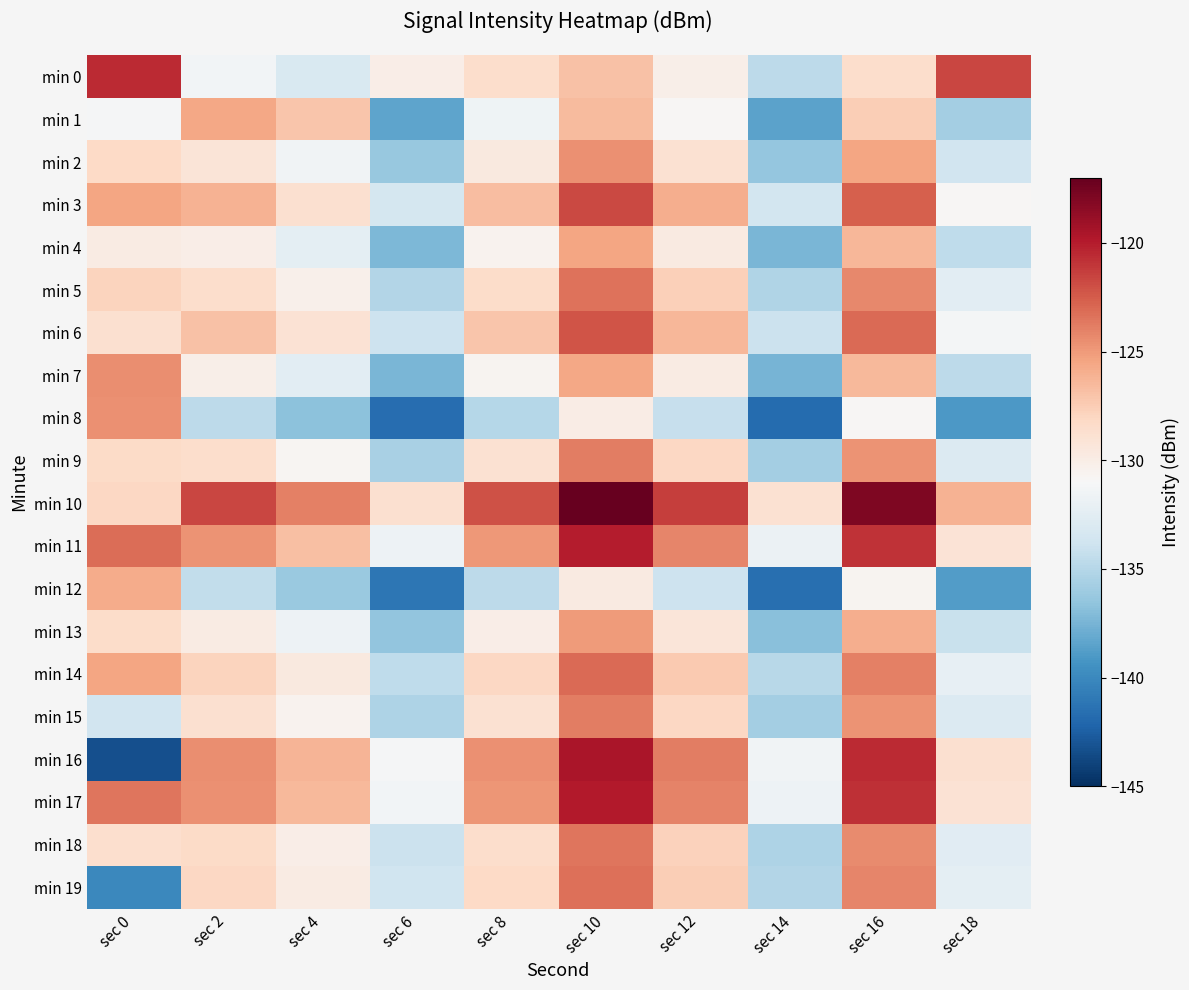

Reading left to right, list all the values displayed in this chart.

min 0: sec 0=-120.6	sec 2=-131.4	sec 4=-133.1	sec 6=-130.0	sec 8=-128.5	sec 10=-126.9	sec 12=-130.1	sec 14=-134.7	sec 16=-128.5	sec 18=-121.6
min 1: sec 0=-131.1	sec 2=-125.5	sec 4=-127.2	sec 6=-138.4	sec 8=-131.6	sec 10=-126.6	sec 12=-130.9	sec 14=-138.5	sec 16=-127.5	sec 18=-135.7
min 2: sec 0=-128.2	sec 2=-129.2	sec 4=-131.5	sec 6=-136.3	sec 8=-129.6	sec 10=-124.6	sec 12=-128.9	sec 14=-136.5	sec 16=-125.5	sec 18=-133.7
min 3: sec 0=-125.4	sec 2=-126.1	sec 4=-128.8	sec 6=-133.5	sec 8=-126.7	sec 10=-121.7	sec 12=-126.0	sec 14=-133.6	sec 16=-122.6	sec 18=-130.8
min 4: sec 0=-129.9	sec 2=-130.0	sec 4=-132.3	sec 6=-137.2	sec 8=-130.5	sec 10=-125.5	sec 12=-129.8	sec 14=-137.4	sec 16=-126.4	sec 18=-134.6
min 5: sec 0=-127.9	sec 2=-128.5	sec 4=-130.2	sec 6=-135.1	sec 8=-128.4	sec 10=-123.4	sec 12=-127.7	sec 14=-135.3	sec 16=-124.3	sec 18=-132.5
min 6: sec 0=-128.8	sec 2=-126.9	sec 4=-129.0	sec 6=-133.9	sec 8=-127.2	sec 10=-122.2	sec 12=-126.4	sec 14=-134.0	sec 16=-123.1	sec 18=-131.3
min 7: sec 0=-124.4	sec 2=-130.1	sec 4=-132.5	sec 6=-137.3	sec 8=-130.6	sec 10=-125.6	sec 12=-129.9	sec 14=-137.5	sec 16=-126.5	sec 18=-134.7
min 8: sec 0=-124.7	sec 2=-134.7	sec 4=-136.8	sec 6=-141.7	sec 8=-135.0	sec 10=-130.0	sec 12=-134.2	sec 14=-141.8	sec 16=-130.9	sec 18=-139.1
min 9: sec 0=-128.4	sec 2=-128.5	sec 4=-130.7	sec 6=-135.6	sec 8=-128.9	sec 10=-123.9	sec 12=-128.1	sec 14=-135.7	sec 16=-124.8	sec 18=-133.0
min 10: sec 0=-128.1	sec 2=-121.6	sec 4=-123.9	sec 6=-128.8	sec 8=-122.1	sec 10=-117.1	sec 12=-121.3	sec 14=-128.9	sec 16=-118.0	sec 18=-126.2
min 11: sec 0=-123.2	sec 2=-124.7	sec 4=-126.8	sec 6=-131.7	sec 8=-125.0	sec 10=-120.0	sec 12=-124.2	sec 14=-131.8	sec 16=-120.9	sec 18=-129.1
min 12: sec 0=-125.8	sec 2=-134.5	sec 4=-136.2	sec 6=-141.1	sec 8=-134.7	sec 10=-129.7	sec 12=-134.0	sec 14=-141.6	sec 16=-130.6	sec 18=-138.8
min 13: sec 0=-128.4	sec 2=-129.9	sec 4=-131.7	sec 6=-136.6	sec 8=-130.1	sec 10=-125.1	sec 12=-129.3	sec 14=-136.9	sec 16=-126.0	sec 18=-134.2
min 14: sec 0=-125.5	sec 2=-127.9	sec 4=-129.7	sec 6=-134.6	sec 8=-128.1	sec 10=-123.1	sec 12=-127.3	sec 14=-134.9	sec 16=-124.0	sec 18=-132.2
min 15: sec 0=-133.7	sec 2=-128.8	sec 4=-130.5	sec 6=-135.3	sec 8=-128.9	sec 10=-123.9	sec 12=-128.1	sec 14=-135.7	sec 16=-124.8	sec 18=-133.0
min 16: sec 0=-143.3	sec 2=-124.4	sec 4=-126.2	sec 6=-131.1	sec 8=-124.6	sec 10=-119.6	sec 12=-123.9	sec 14=-131.5	sec 16=-120.5	sec 18=-128.7
min 17: sec 0=-123.5	sec 2=-124.7	sec 4=-126.5	sec 6=-131.3	sec 8=-124.9	sec 10=-119.9	sec 12=-124.1	sec 14=-131.7	sec 16=-120.8	sec 18=-129.0
min 18: sec 0=-128.7	sec 2=-128.4	sec 4=-130.1	sec 6=-134.0	sec 8=-128.5	sec 10=-123.5	sec 12=-127.8	sec 14=-135.4	sec 16=-124.4	sec 18=-132.6
min 19: sec 0=-140.0	sec 2=-128.1	sec 4=-129.9	sec 6=-133.8	sec 8=-128.3	sec 10=-123.3	sec 12=-127.5	sec 14=-135.1	sec 16=-124.2	sec 18=-132.4